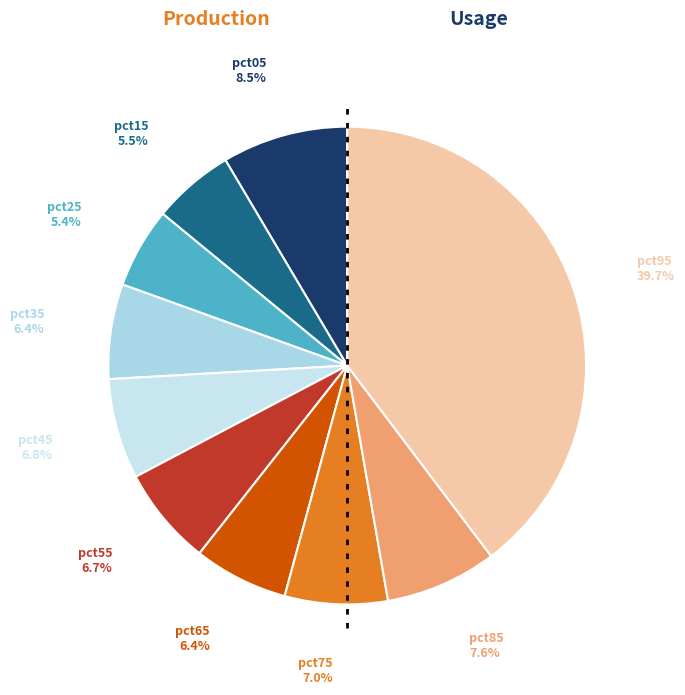

How many slices are in this pie chart?

10